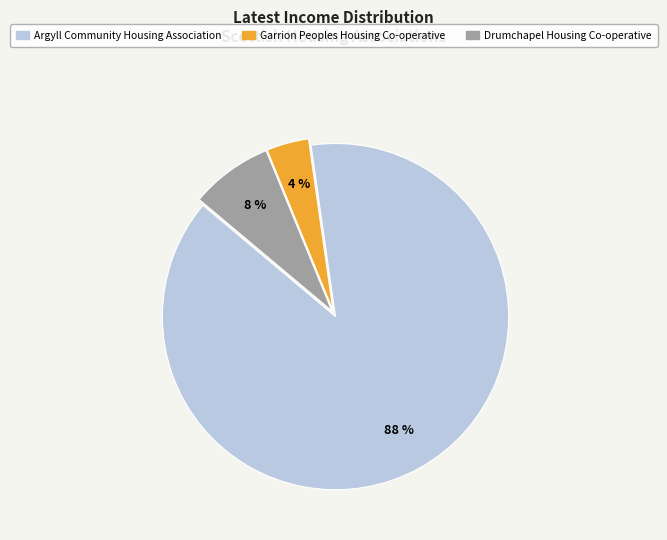

How many slices are in this pie chart?

3